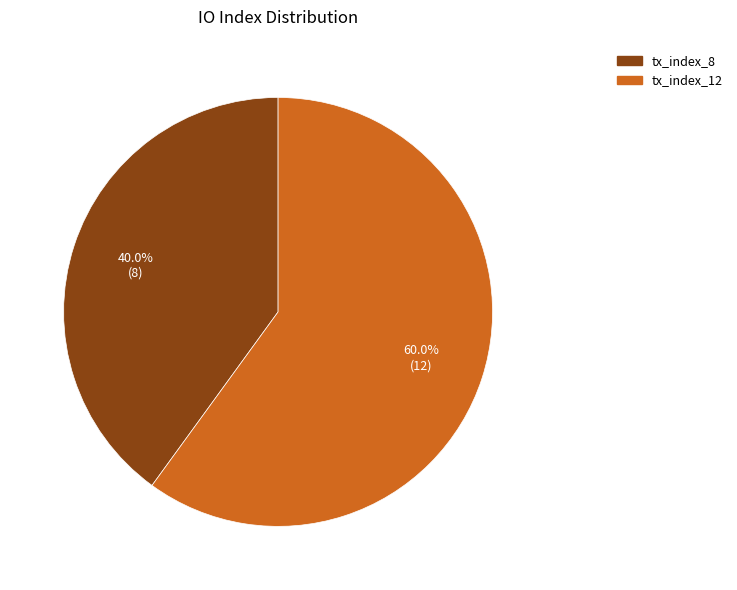

To the nearest percent, what portion does tx_index_12 represent?

60%